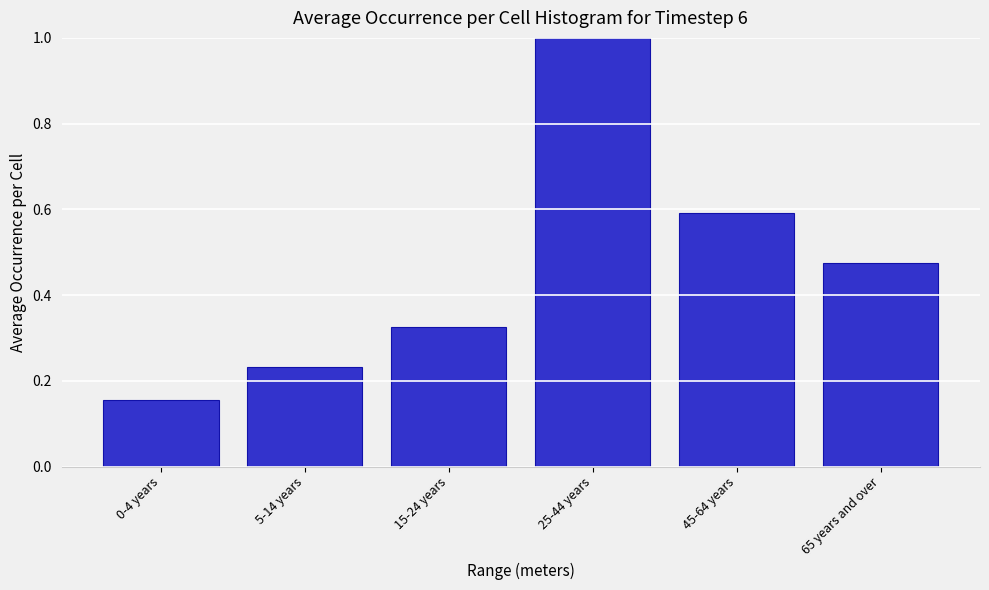

At which category does the chart reach its peak across all series?

25-44 years